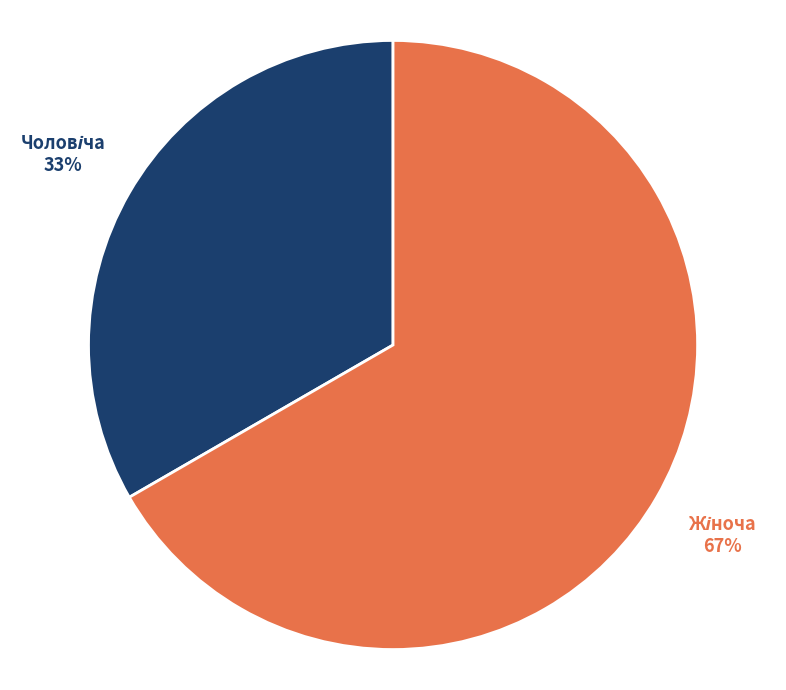

Does any single category account for the majority?

Yes